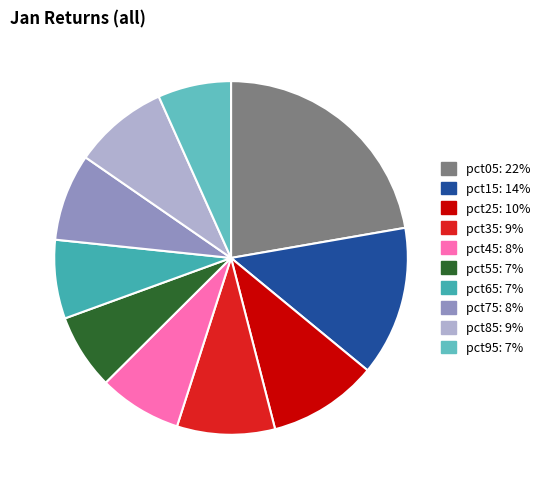

What is the largest slice in the pie chart?

pct05